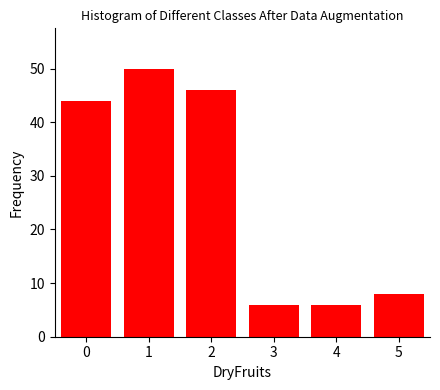

Reading right to left, what are all the values shown in this chart?

8	6	6	46	50	44